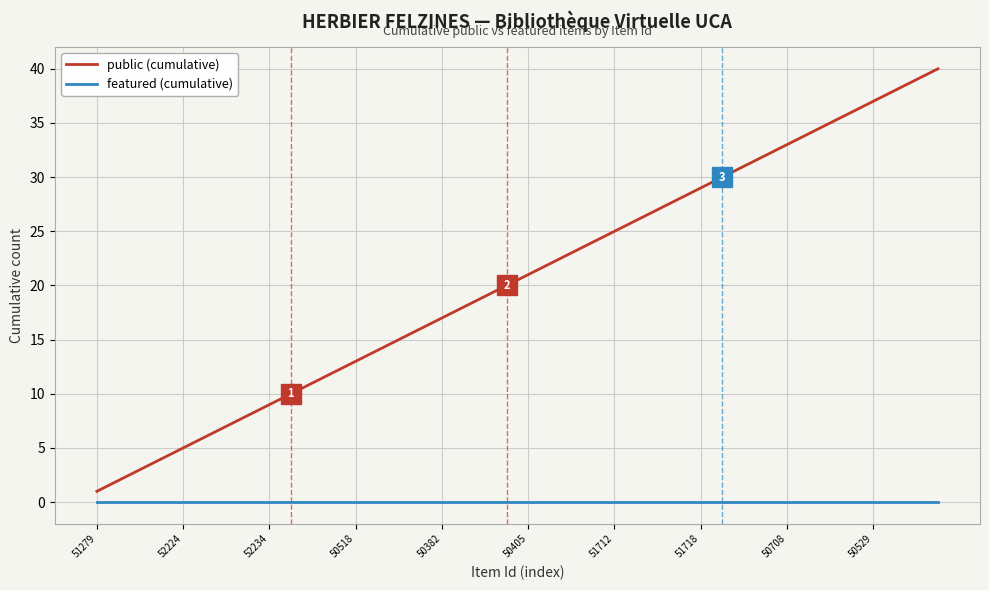

What is the maximum value shown in the chart?

40